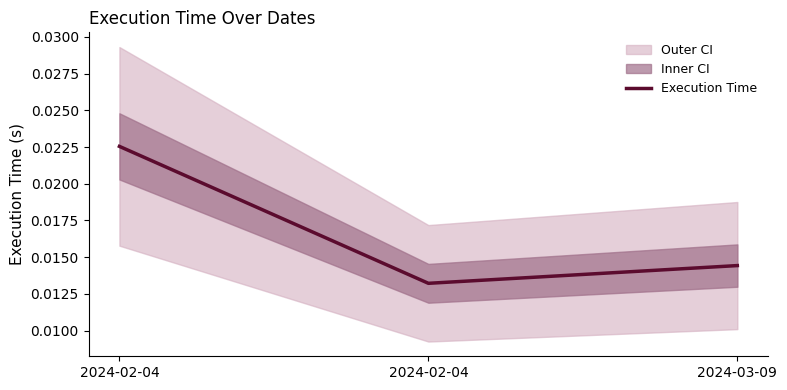

Reading left to right, what are all the values shown in this chart?

2024-02-04=0.0	2024-02-04=0.0	2024-03-09=0.0